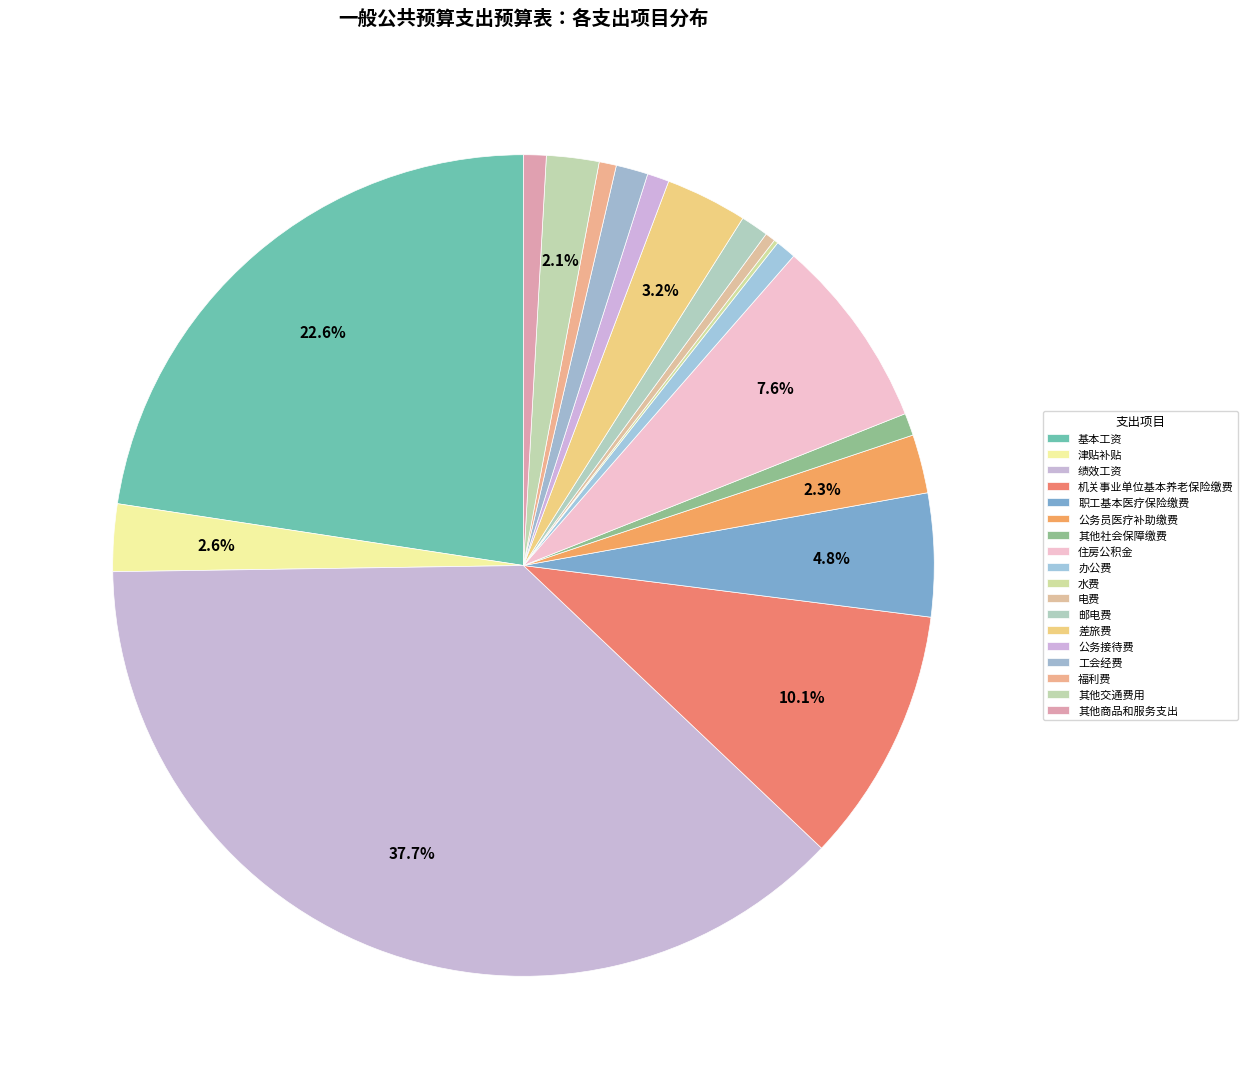

True or false: 其他社会保障缴费 accounts for 1% of the total.

True